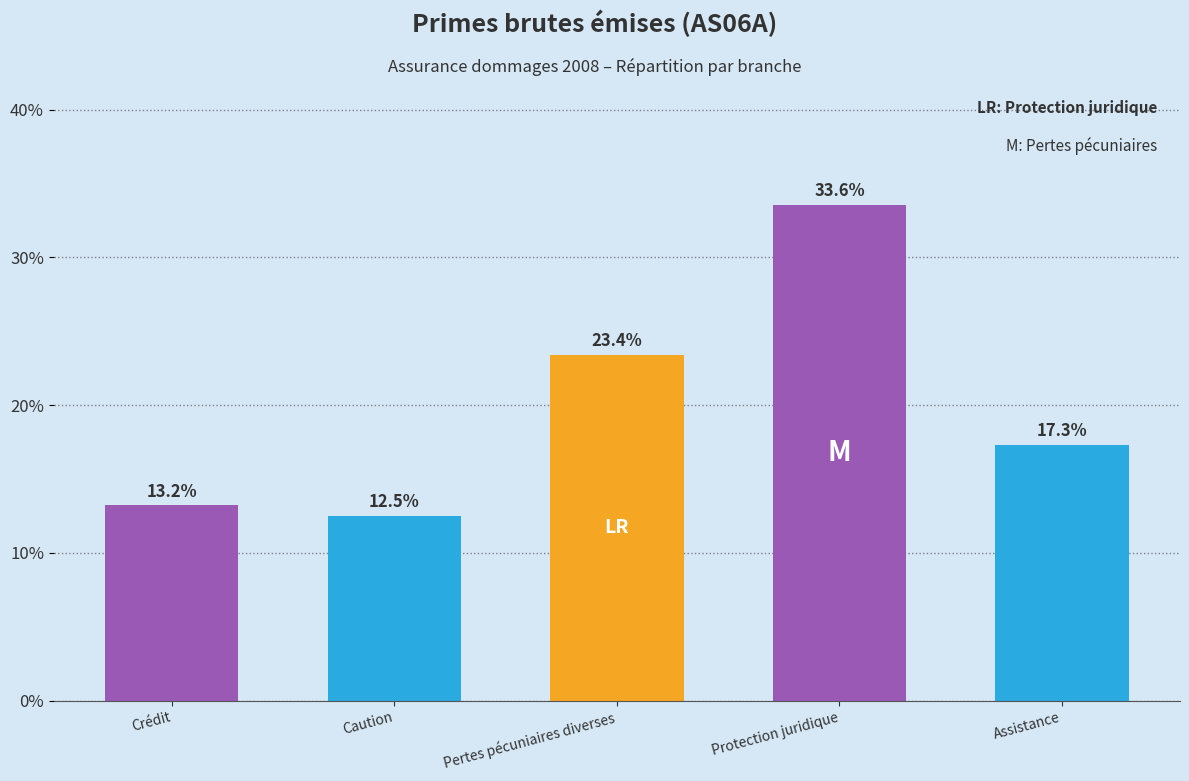

Which category has the highest value across all series?

Protection juridique